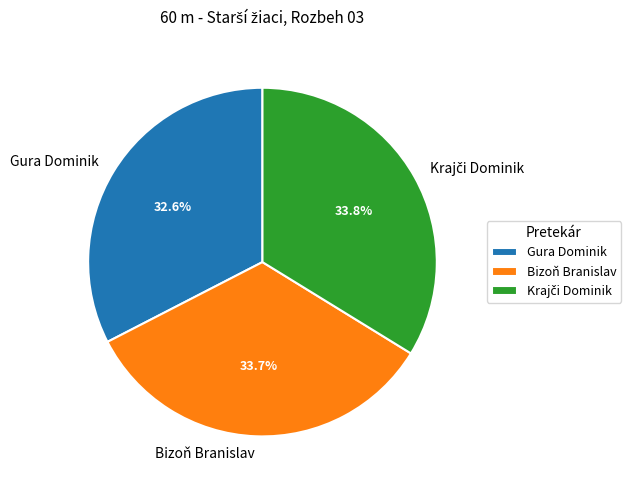

Does any single category account for the majority?

No